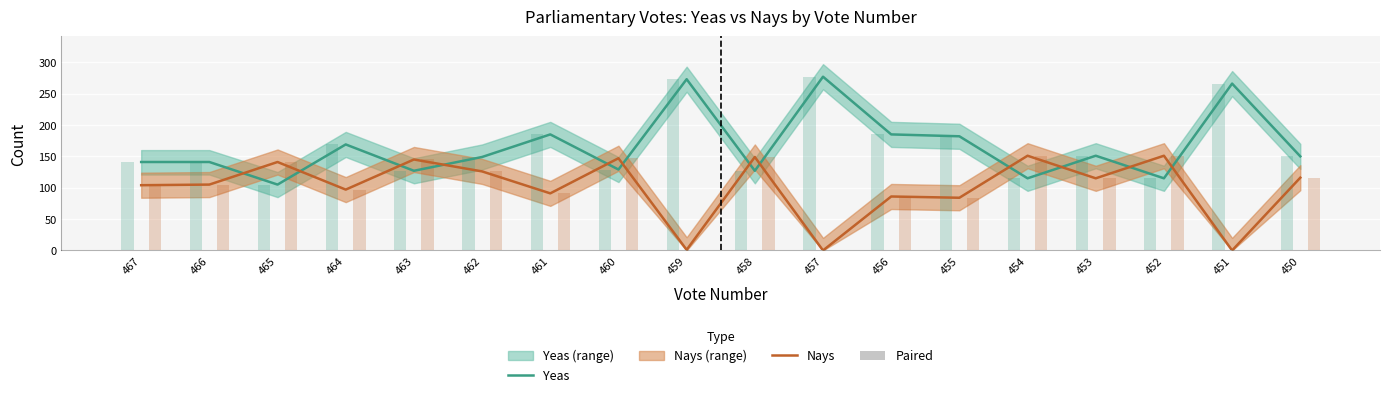

List the series in order of their peak value, lowest first.

Paired, Nays, Yeas